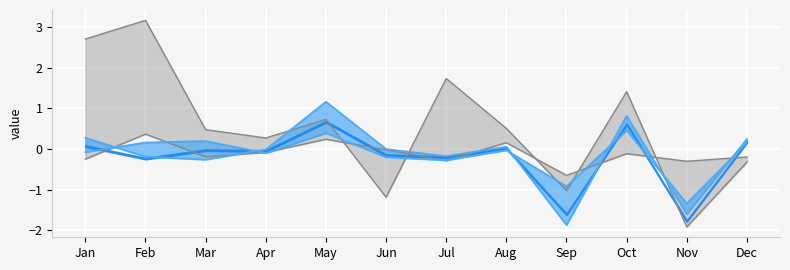

What is the average value of the pct25-line series?

-0.1